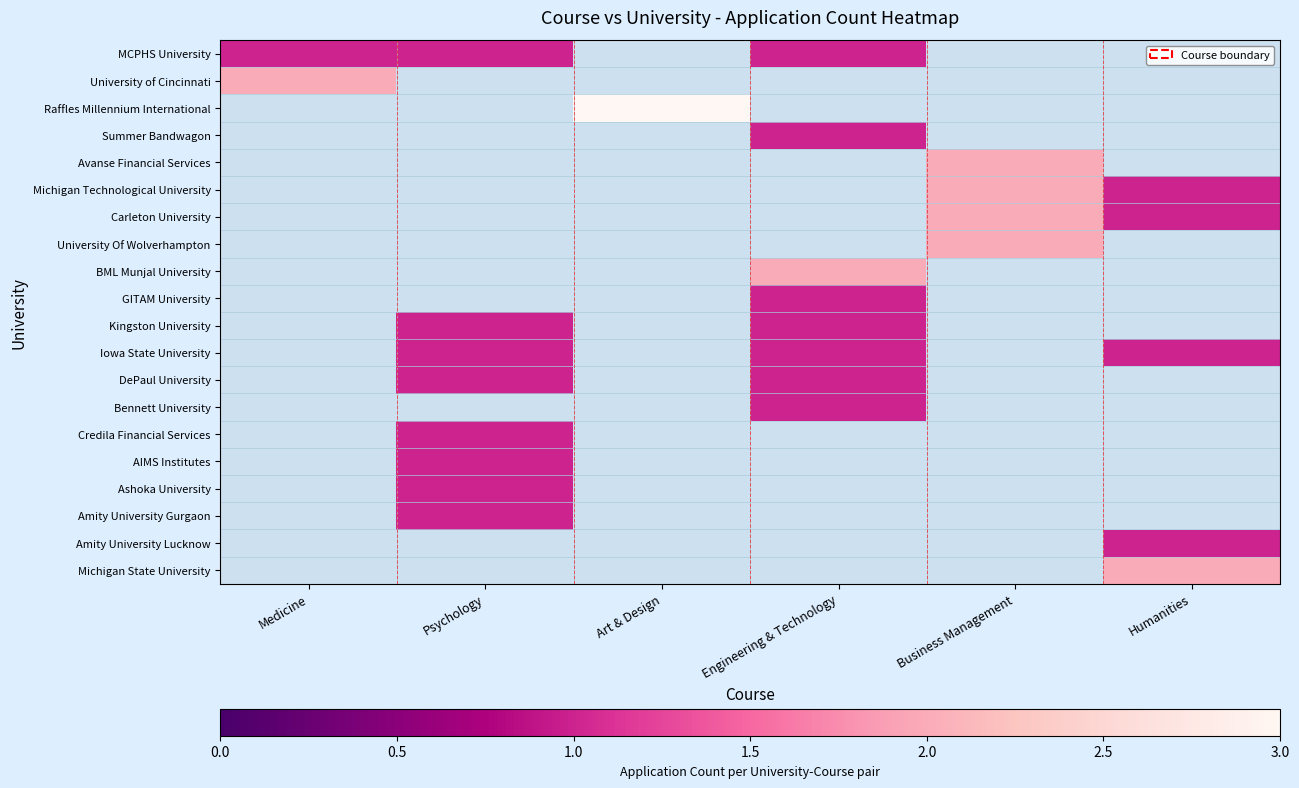

What is the smallest value displayed?

1.0